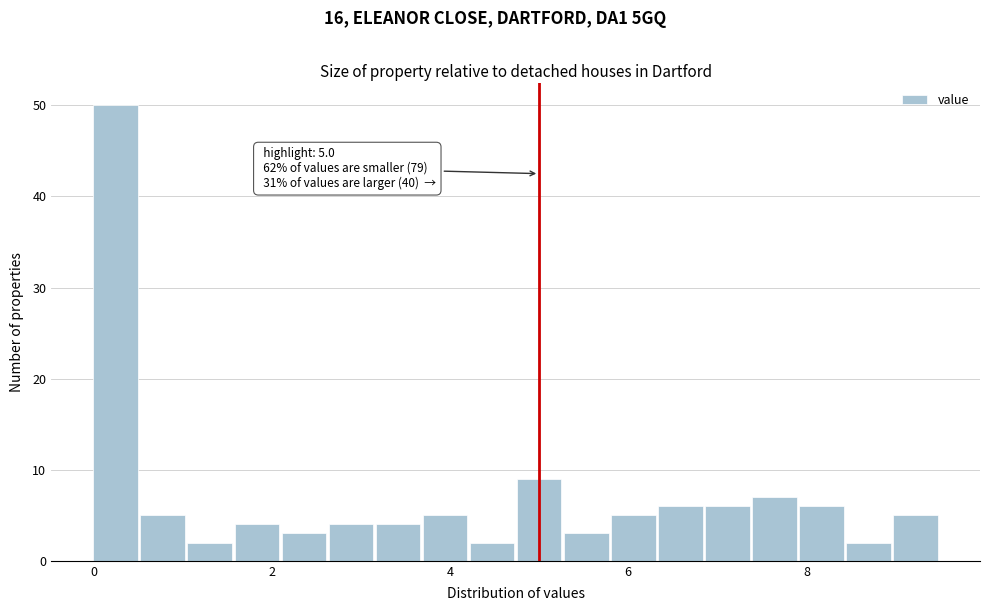

Around what value on the x-axis is the tallest bar? Give the approximate position of its centre, as read against the axis.

0.2